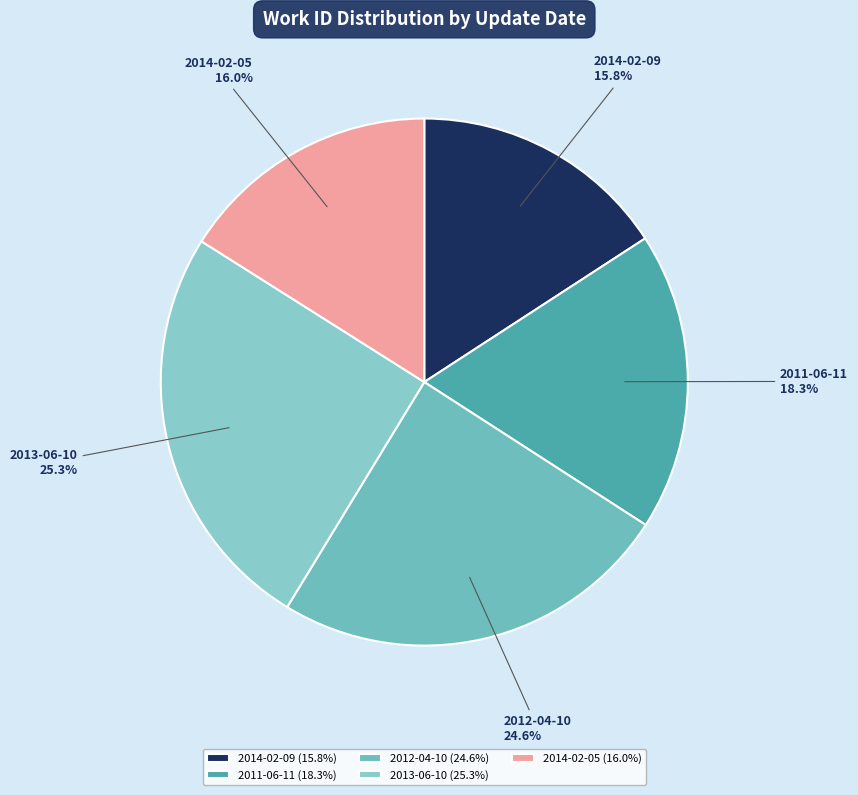

What is the ratio of the value at 2012-04-10 to the value at 2013-06-10?

1.0